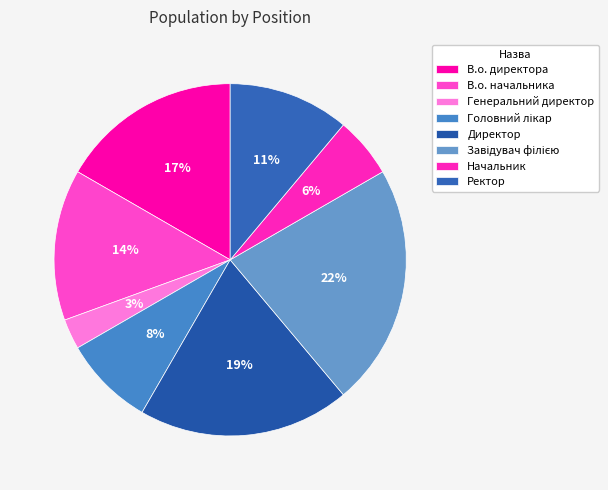

How many slices are in this pie chart?

8